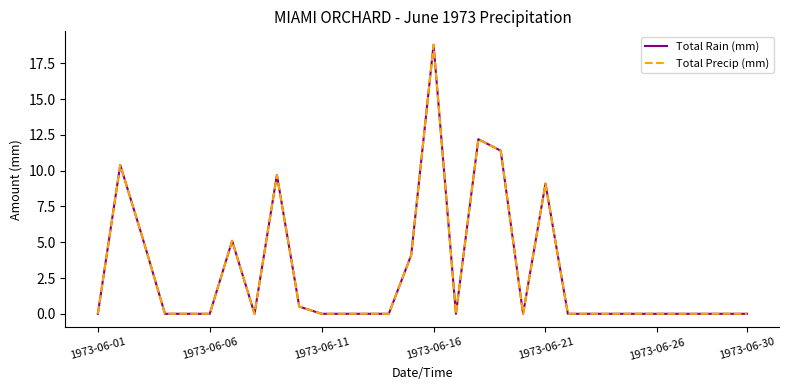

Does the chart have visible grid lines?

No